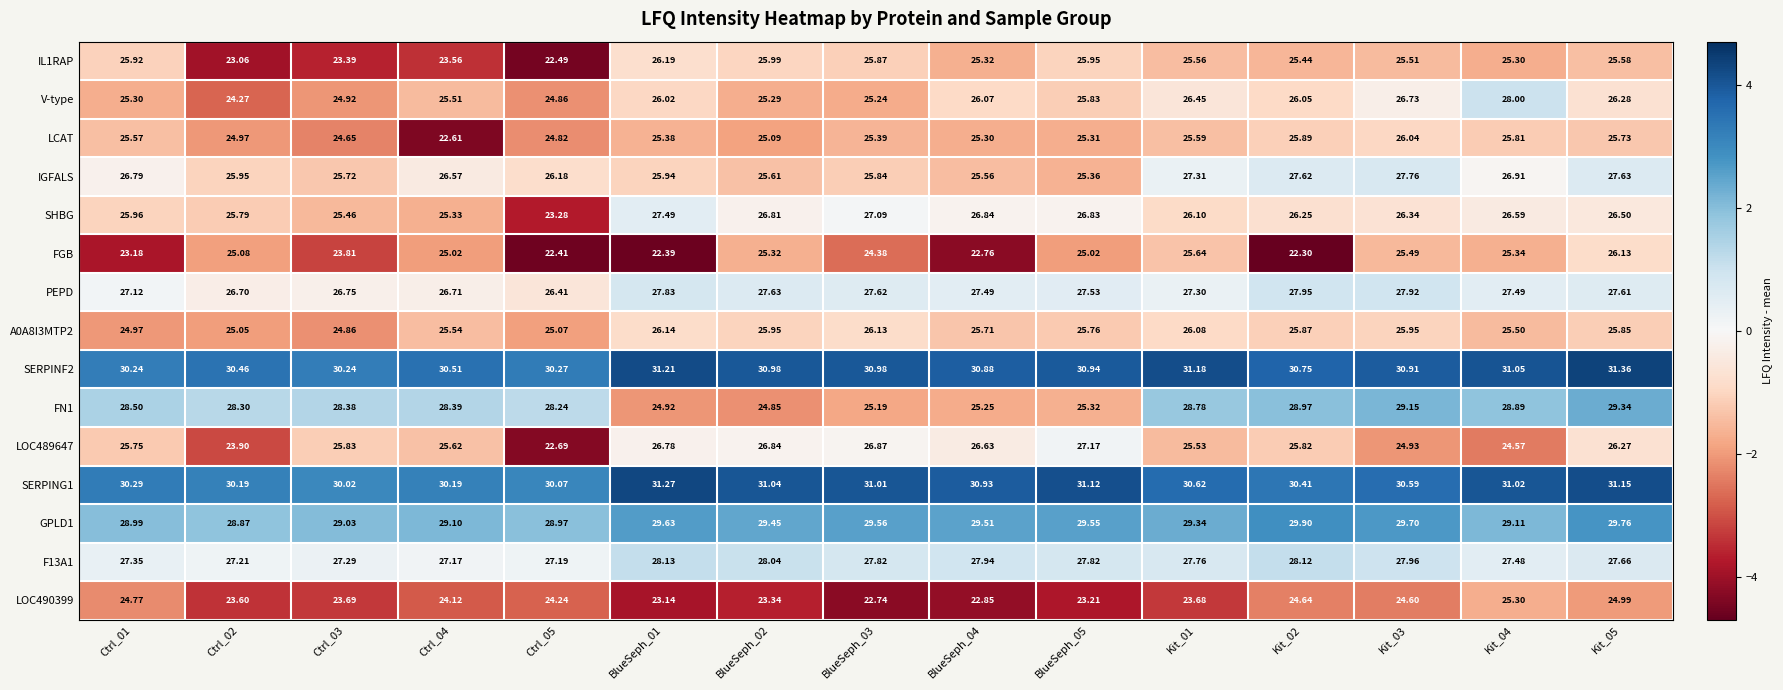

How many categories are shown in the chart?

15